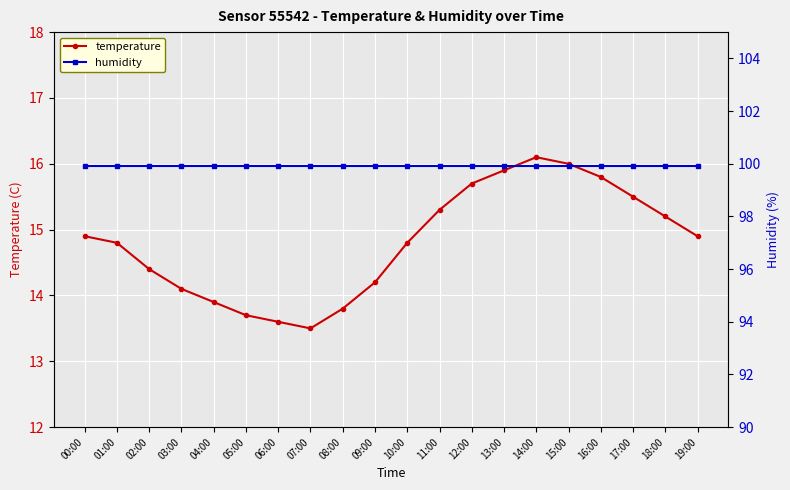

What is the approximate value of humidity at 09:00?

99.9